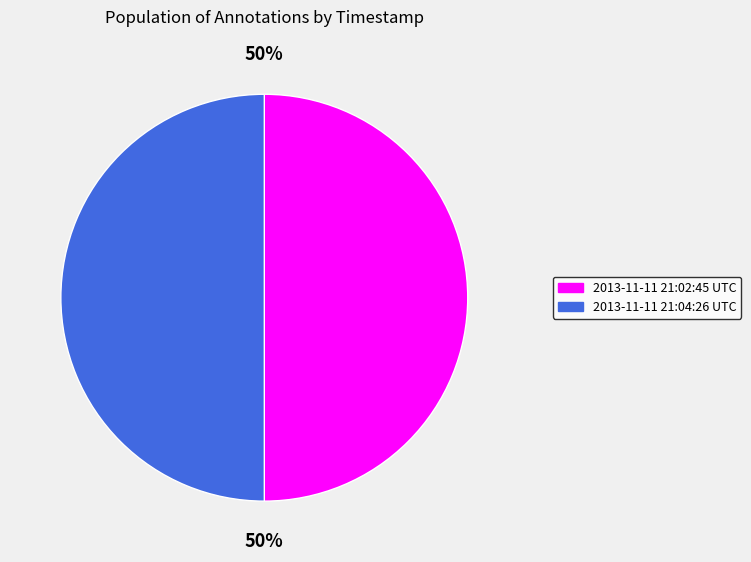

Approximately how many times larger is the value at 2013-11-11 21:04:26 UTC compared to 2013-11-11 21:02:45 UTC?

1.0